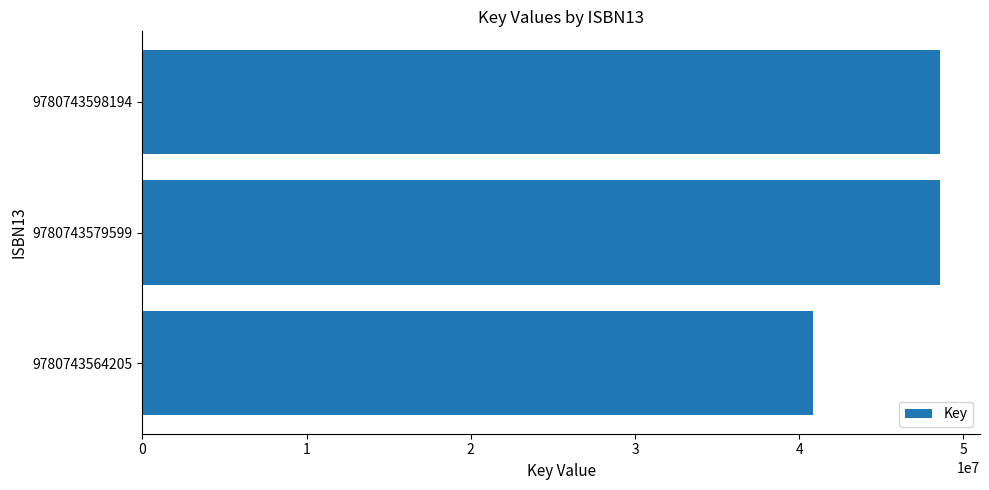

Which label corresponds to the smallest value in the chart?

9780743564205